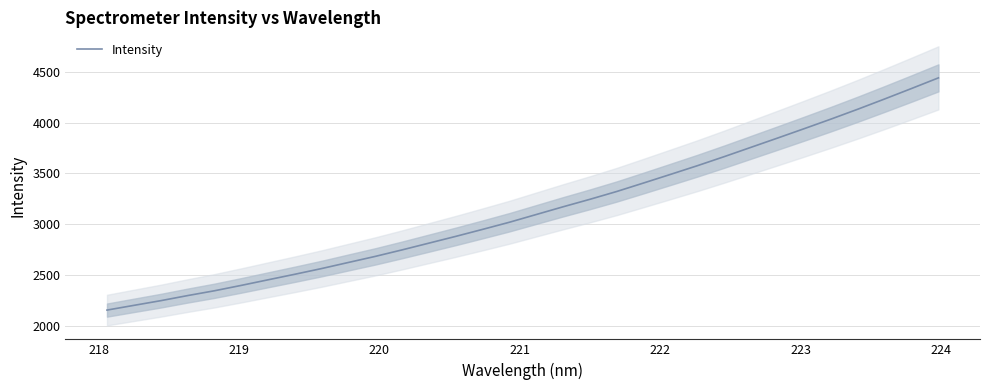

Reading left to right, extract all data points from this chart.

2155.0	2201.5	2247.5	2297.6	2345.1	2398.1	2453.1	2507.9	2564.2	2624.3	2684.0	2748.1	2814.6	2881.1	2950.0	3020.3	3096.4	3172.3	3246.0	3322.9	3406.4	3490.9	3576.1	3665.2	3757.1	3849.0	3942.0	4036.4	4133.7	4234.3	4337.0	4441.3